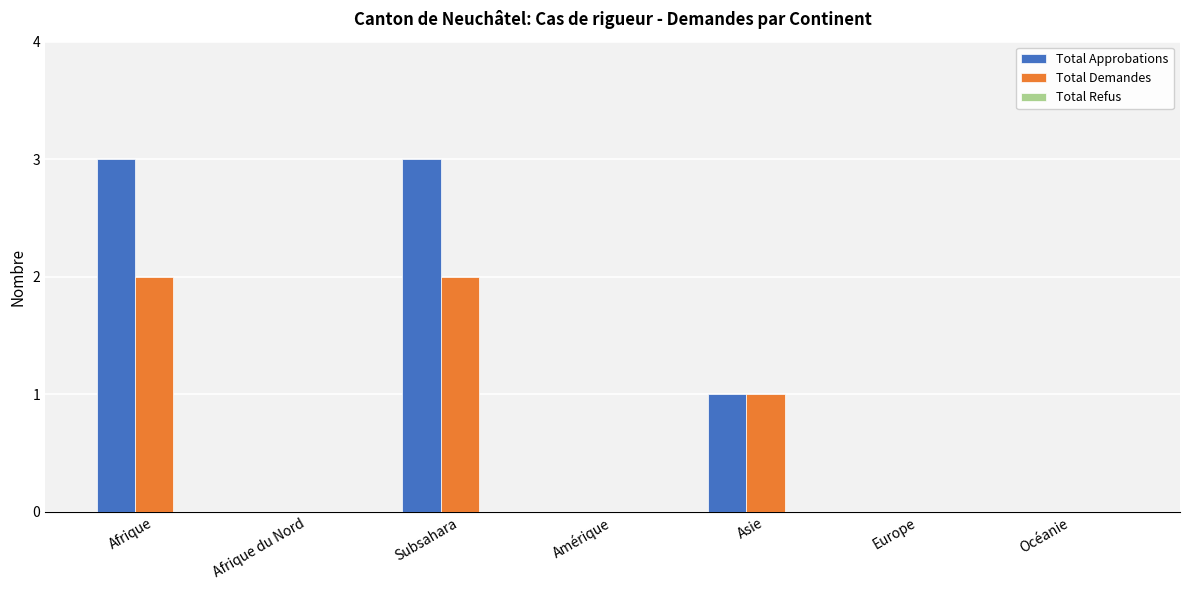

Is the value of Total Demandes at Asie greater than the value of Total Approbations at Europe?

Yes